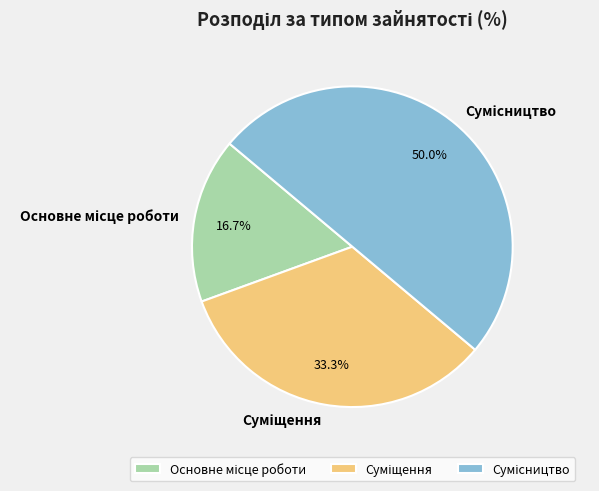

How many slices are in this pie chart?

3